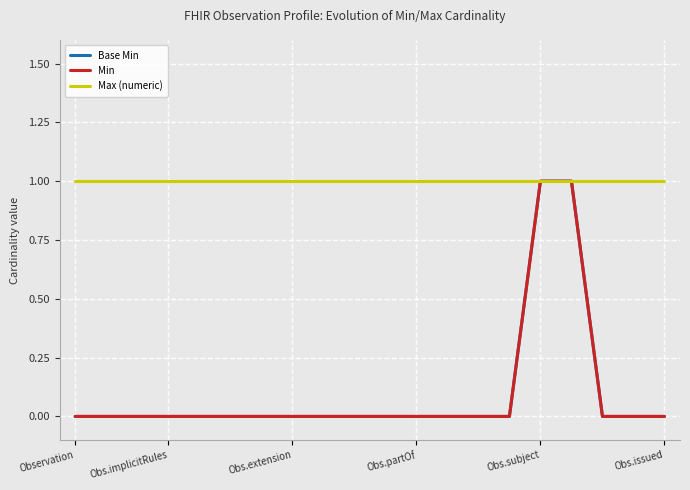

True or false: Min and Base Min cross at least once.

False